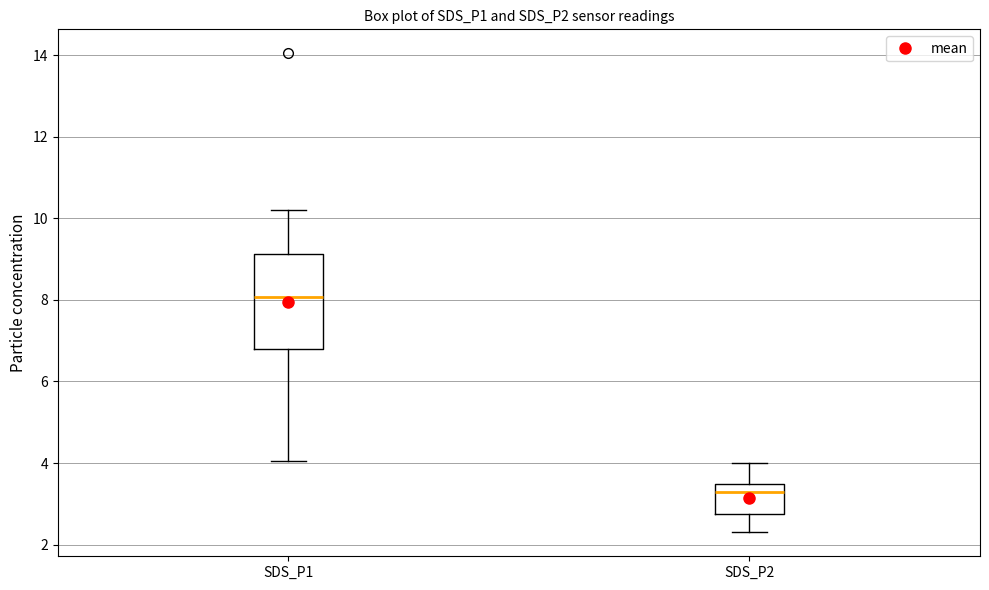

Where is the upper edge of the box for SDS_P1 on the y-axis? The values are not printed on the chart, so give them approximately, as read against the axis.

9.2